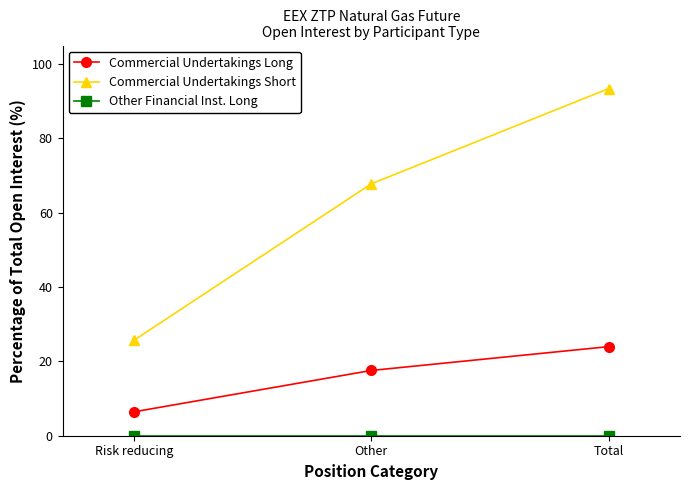

Between Other and Total, which series saw the biggest shift?

Commercial Undertakings Short